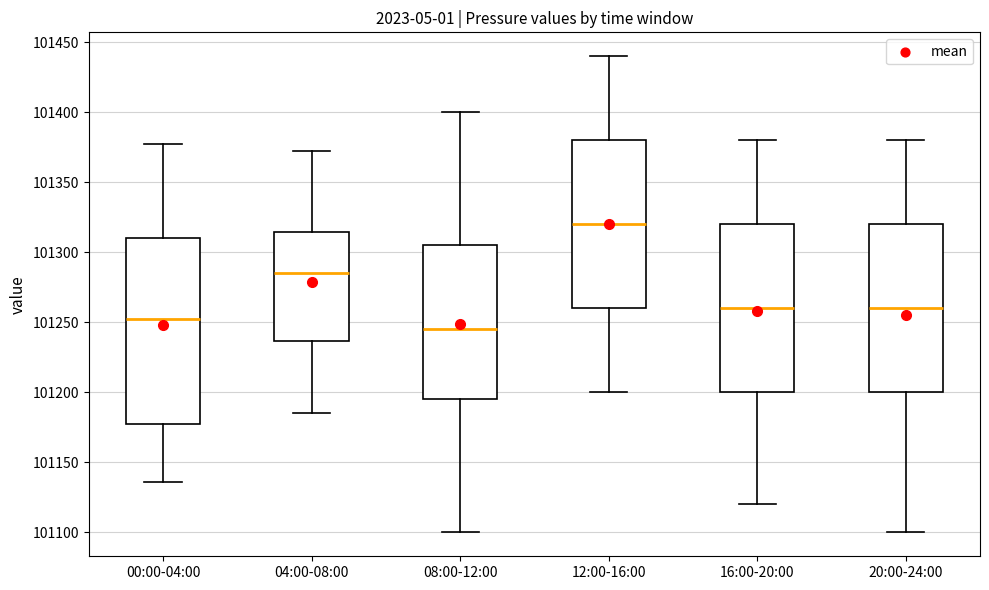

Reading left to right, transcribe this box plot: for each box, give where its median line is, the range the box spans, and where its two whiskers end, as read against the y-axis. The values are not printed on the chart, so give them approximately, as read against the axis.

00:00-04:00: median 101250, box 101180 to 101310, whiskers 101135 to 101375
04:00-08:00: median 101285, box 101235 to 101315, whiskers 101185 to 101370
08:00-12:00: median 101245, box 101195 to 101305, whiskers 101100 to 101400
12:00-16:00: median 101320, box 101260 to 101380, whiskers 101200 to 101440
16:00-20:00: median 101260, box 101200 to 101320, whiskers 101120 to 101380
20:00-24:00: median 101260, box 101200 to 101320, whiskers 101100 to 101380